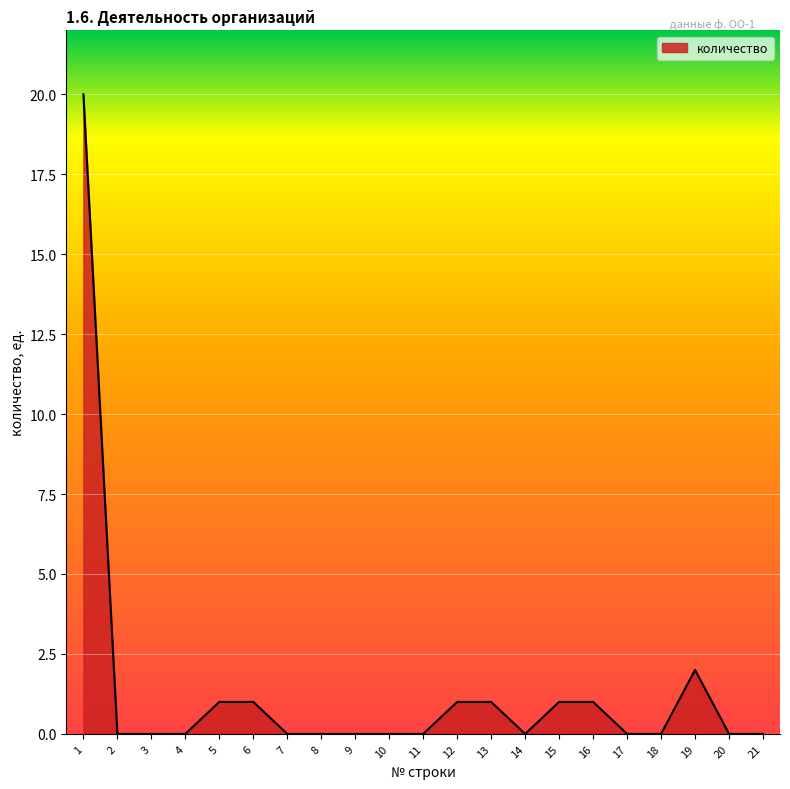

What is the greatest value displayed?

20